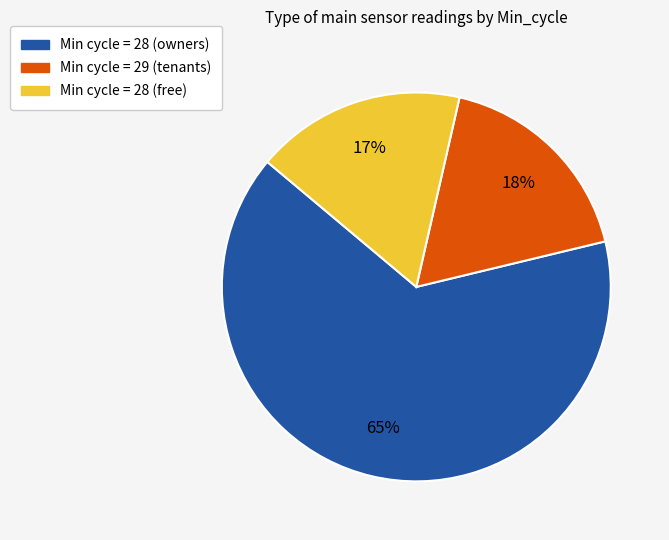

To the nearest percent, what is the average slice percentage?

33%